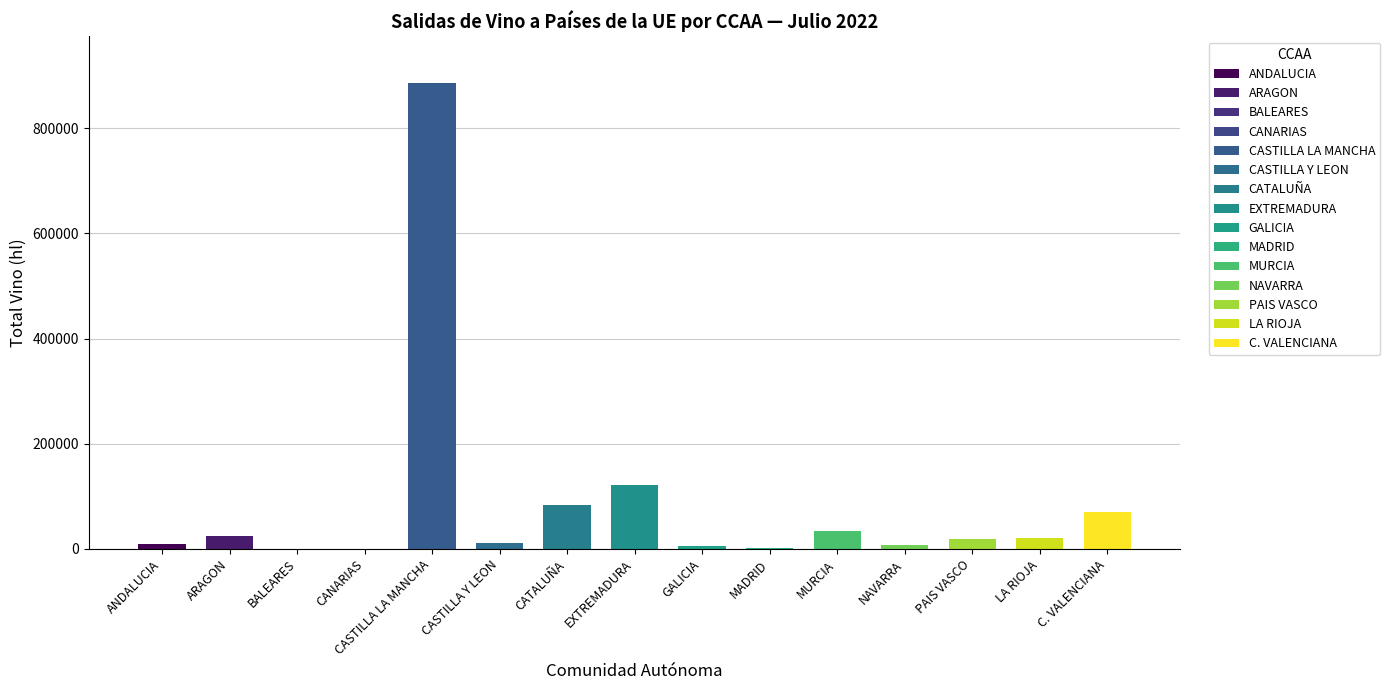

What is the sum of all values?

1299103